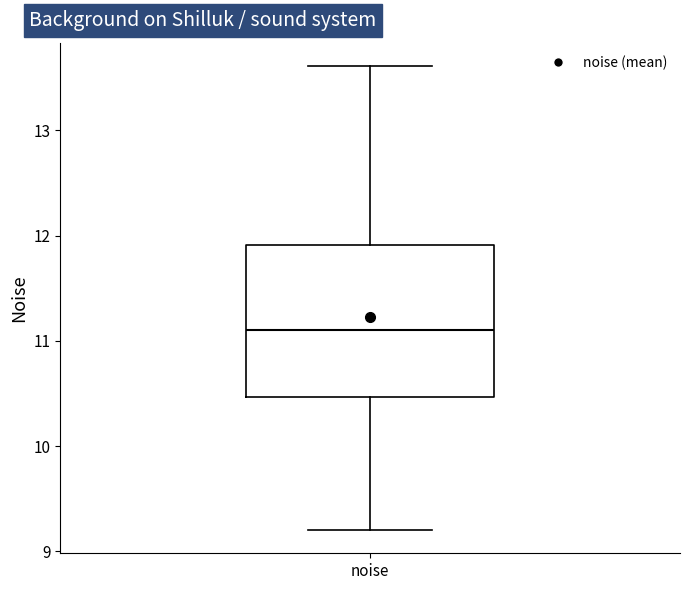

Transcribe this box plot: give where the median line is, the range the box spans, and where the two whiskers end, as read against the y-axis. The values are not printed on the chart, so give them approximately, as read against the axis.

median 11.1, box 10.5 to 11.9, whiskers 9.2 to 13.6